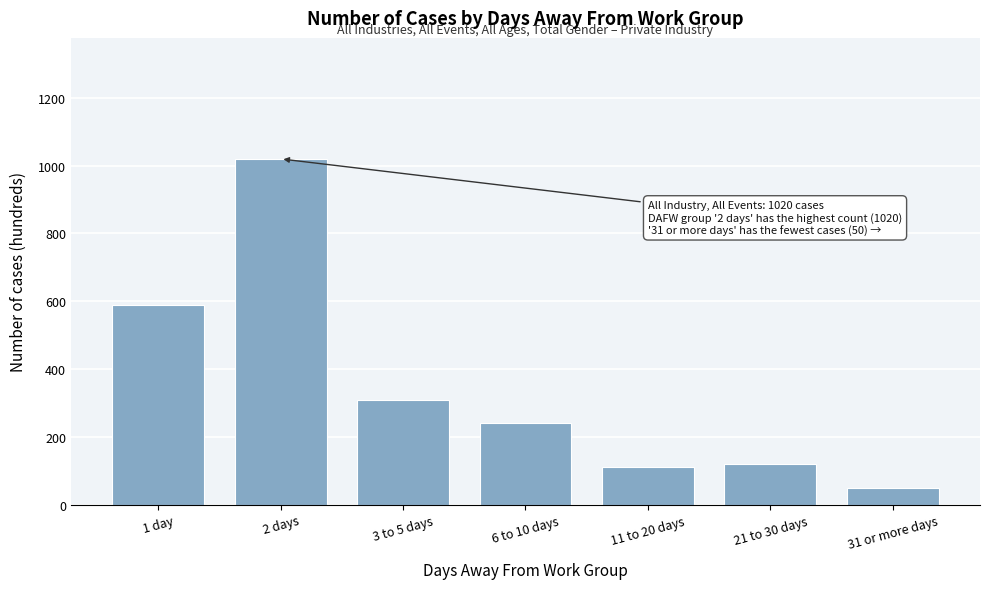

Reading left to right, extract all data points from this chart.

1 day=590	2 days=1020	3 to 5 days=310	6 to 10 days=240	11 to 20 days=110	21 to 30 days=120	31 or more days=50